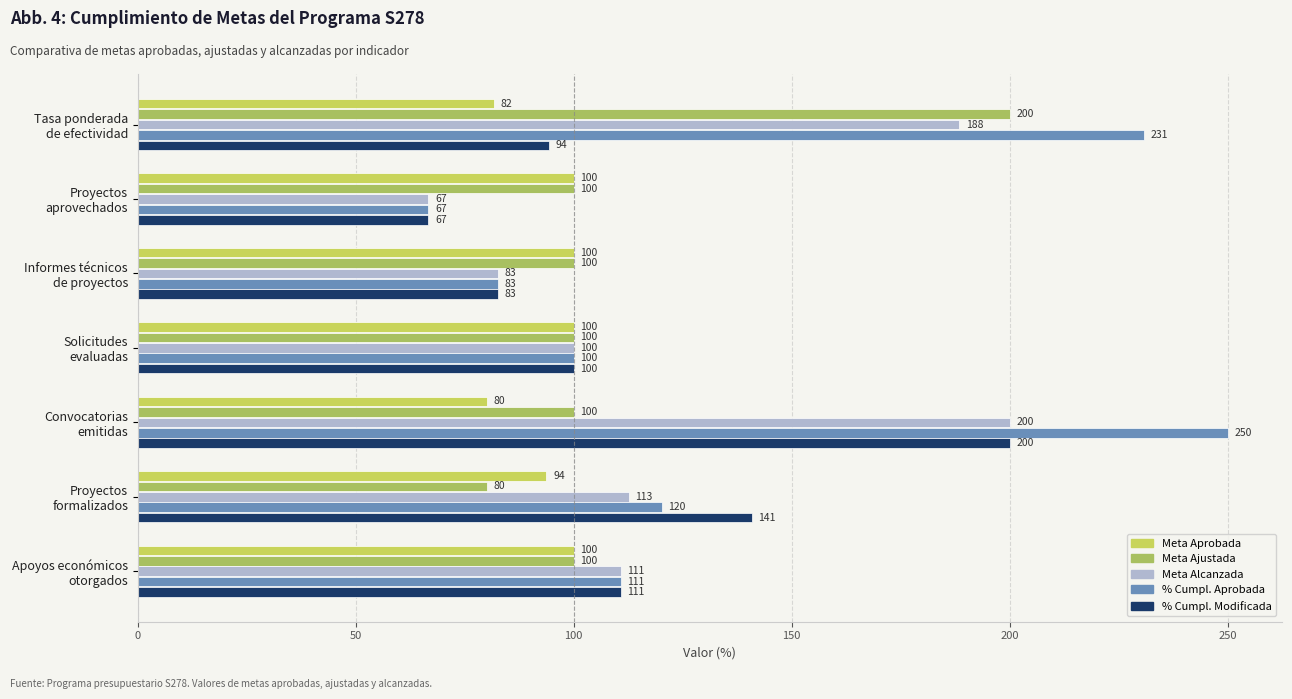

Which series has the largest total across all categories?

% Cumpl. Aprobada